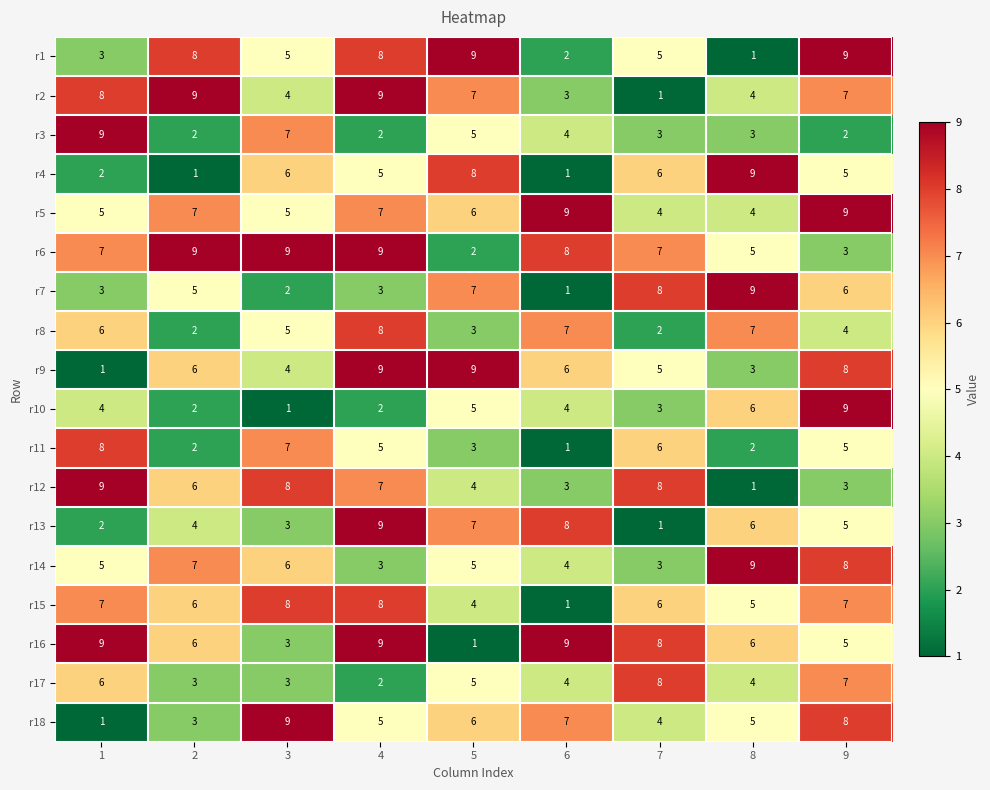

What is the difference between the highest and lowest values at 7?

7